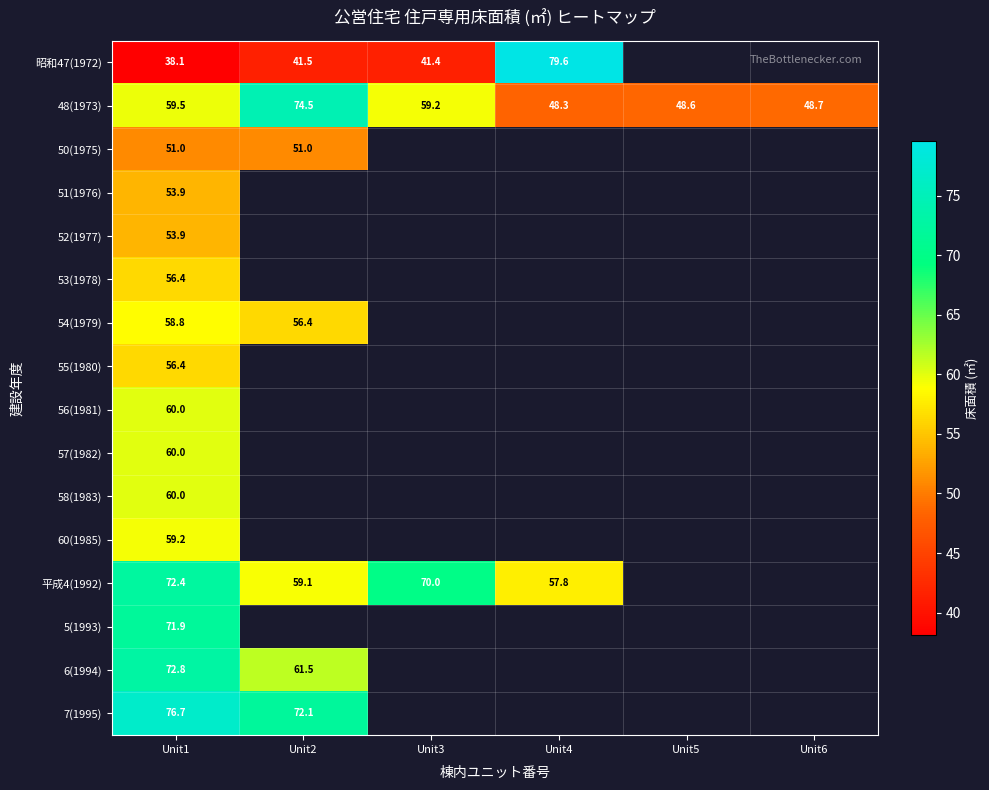

Is it true that 昭和47(1972) equals 58.7 at Unit3?

False